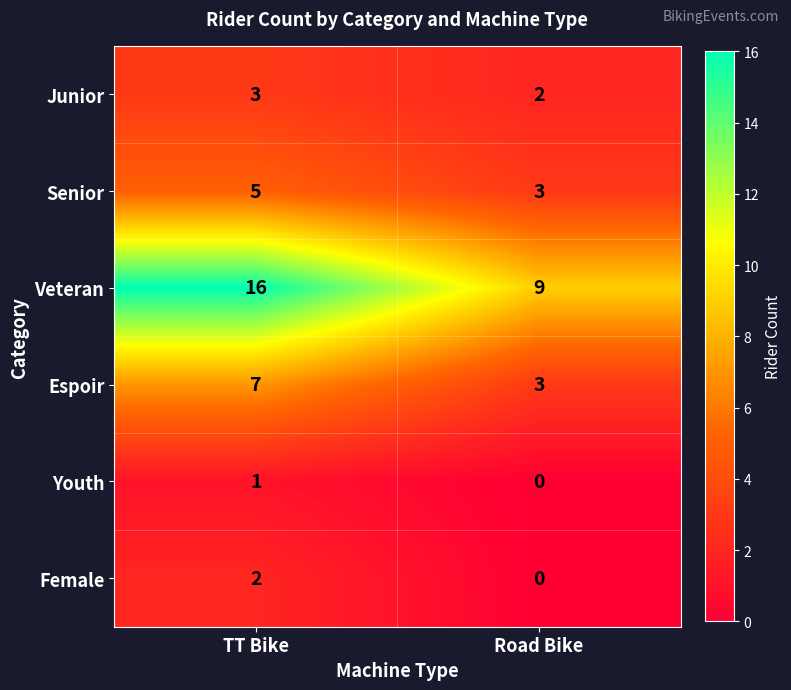

What is the difference between the Espoir values at TT Bike and Road Bike?

4